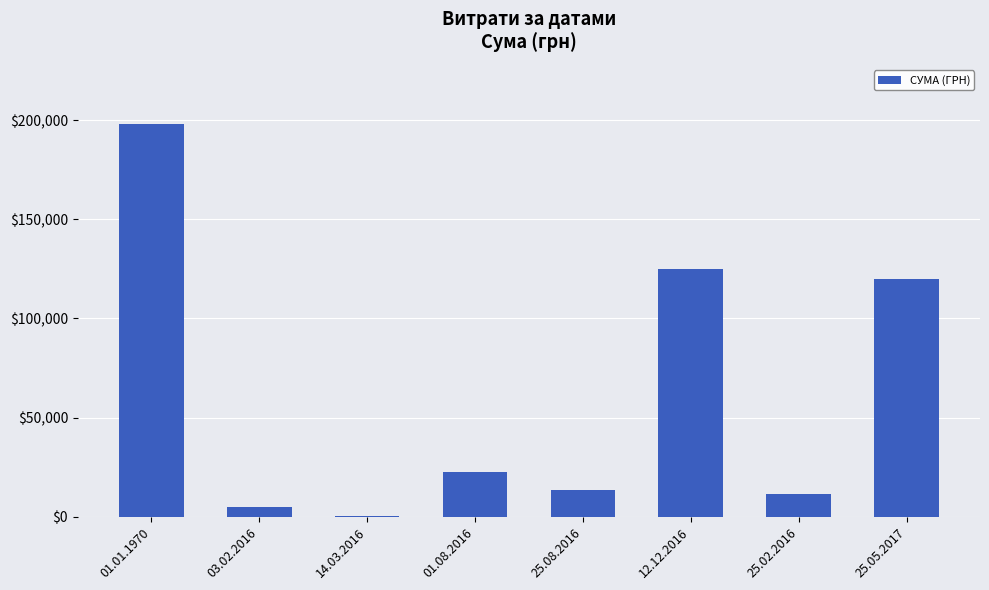

What is the sum of all values?

496047.9